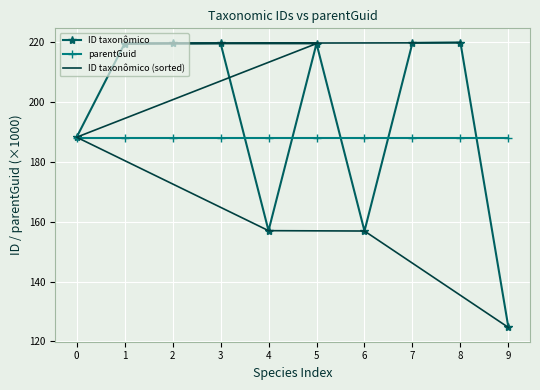

Count the number of categories in the chart.

10